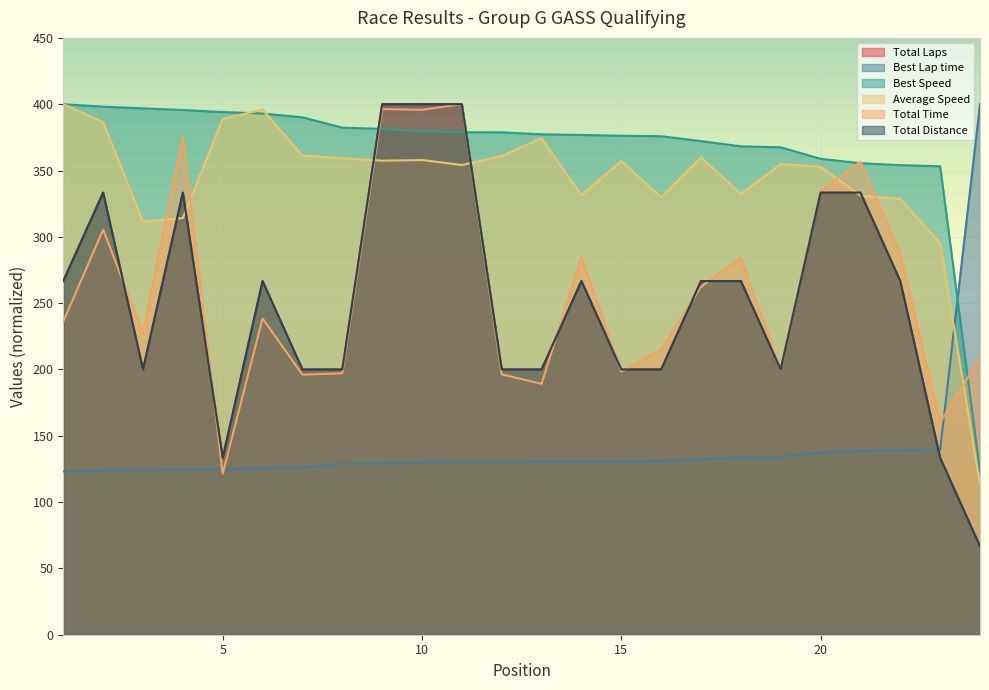

What is the difference between the maximum and minimum values in the Average Speed series?

287.1